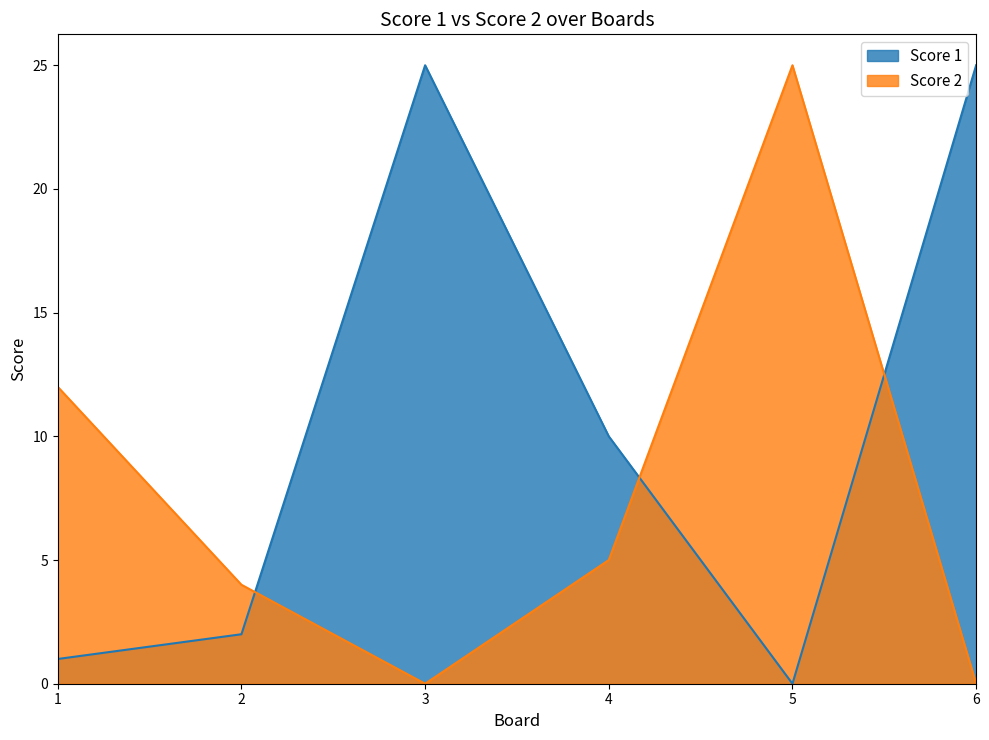

What is the difference between the second highest and minimum values in the Score 2 series?

12